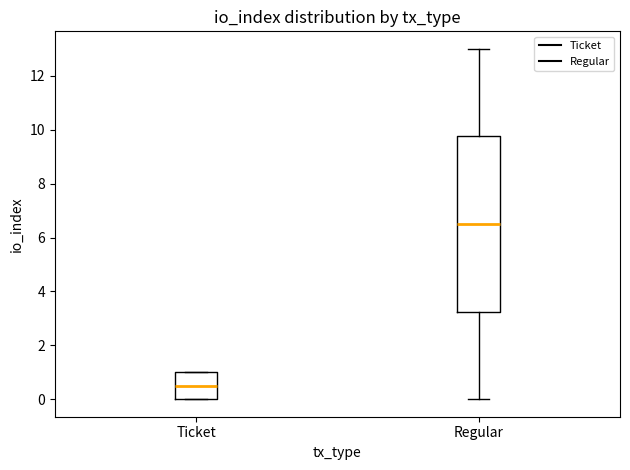

Where does the lower whisker of the box for Regular end on the y-axis? The values are not printed on the chart, so give them approximately, as read against the axis.

0.0